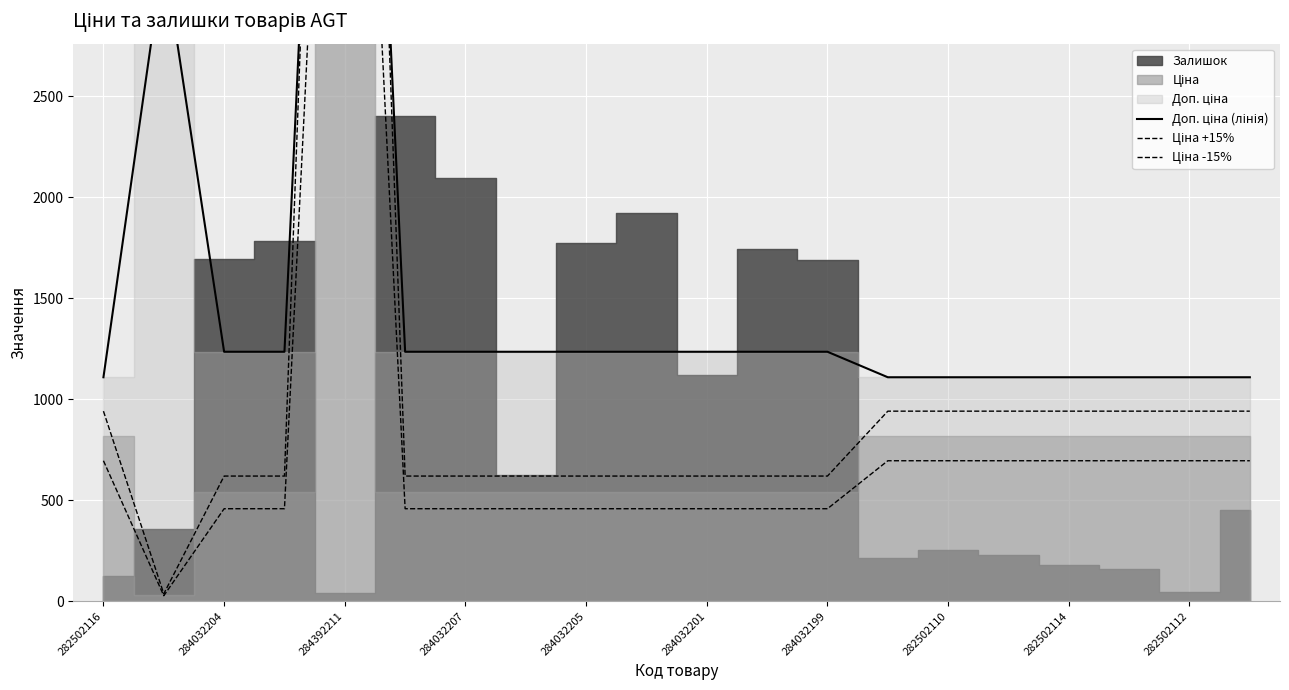

Which series changed the most between 284032204 and 284032207?

Доп. ціна (лінія)